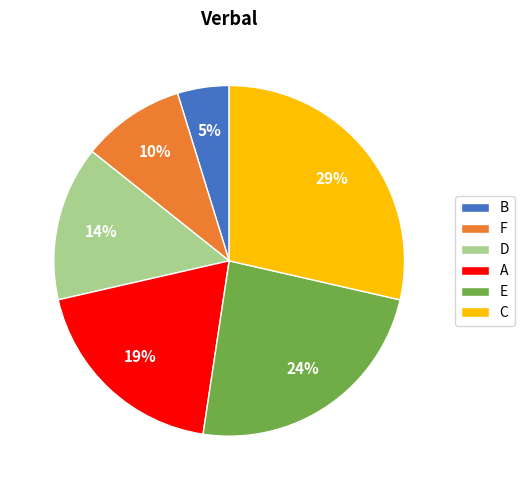

To the nearest percent, what is the combined percentage of A and F?

29%